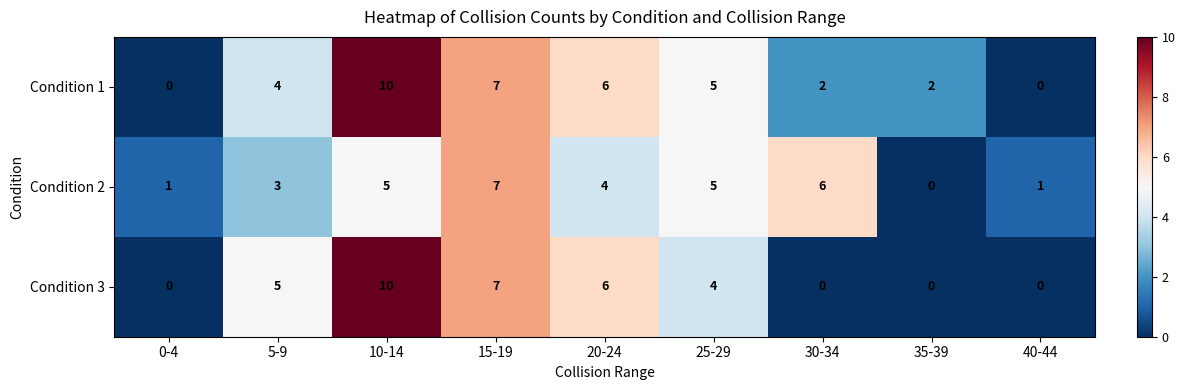

What is the maximum value for Condition 2?

7